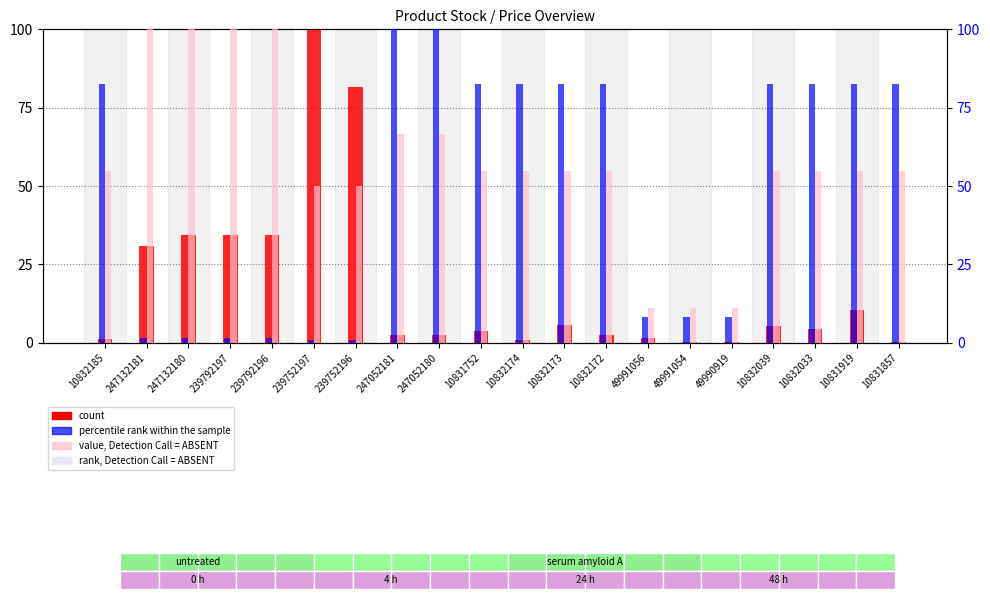

What is the greatest value displayed?

100.0